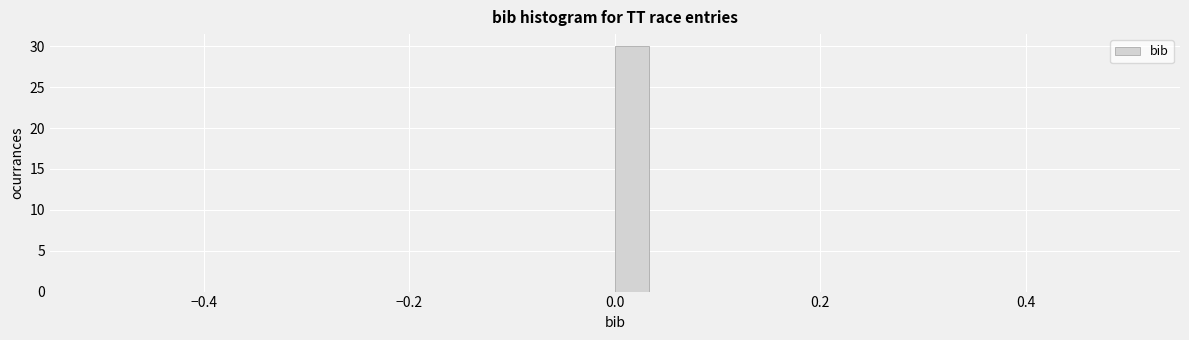

Around what value on the x-axis is the tallest bar? Give the approximate position of its centre, as read against the axis.

0.02